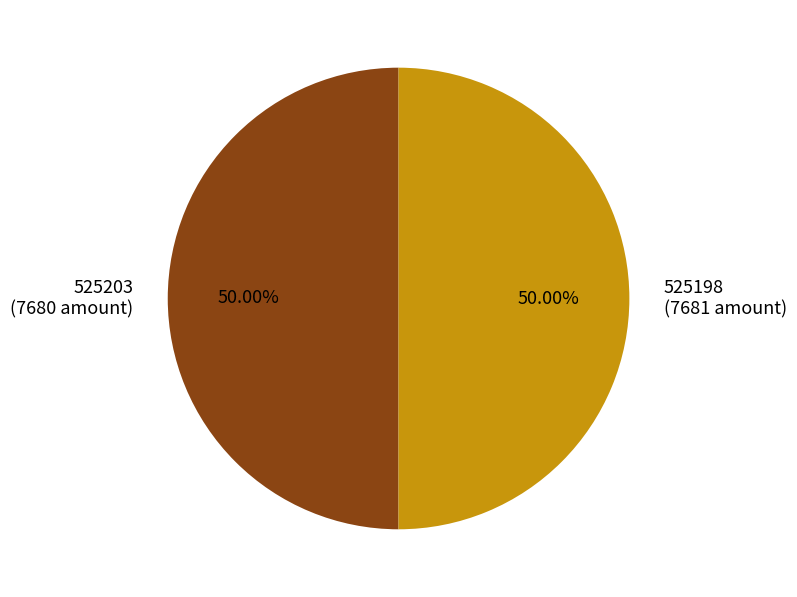

Count the number of slices in the pie.

2